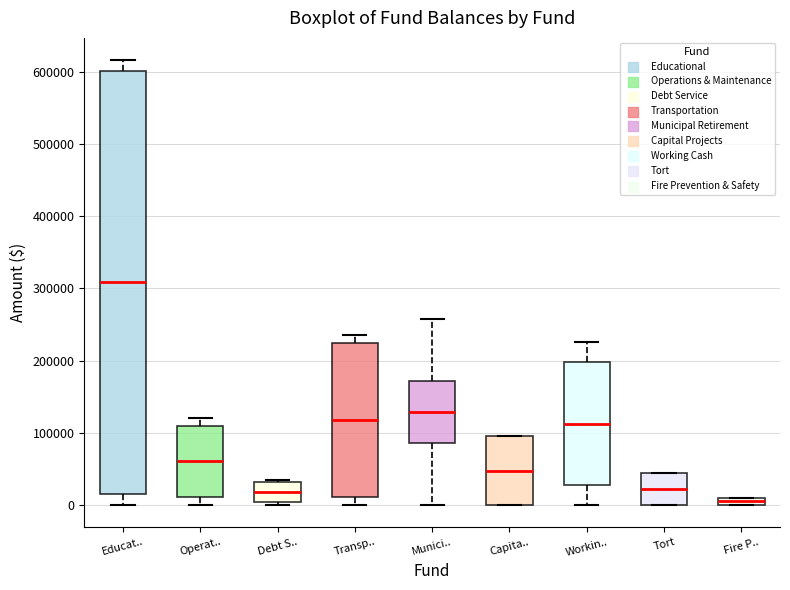

Which box has the lowest median line?

Fire P..